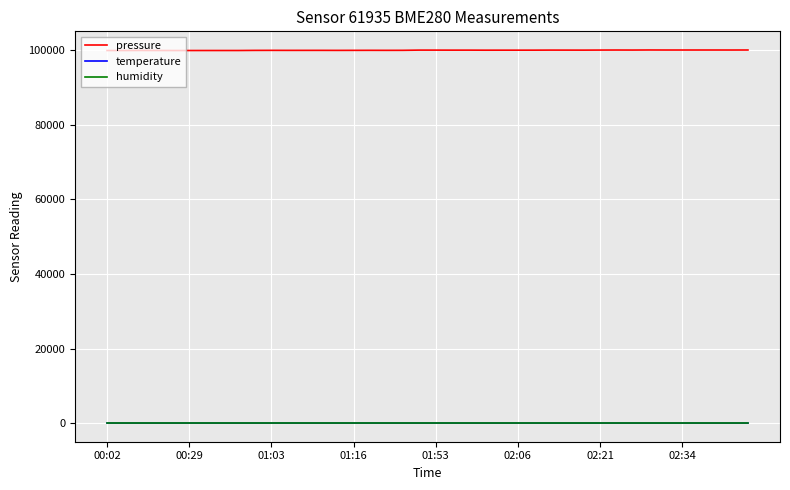

What are all the series names shown in the legend?

pressure, temperature, humidity